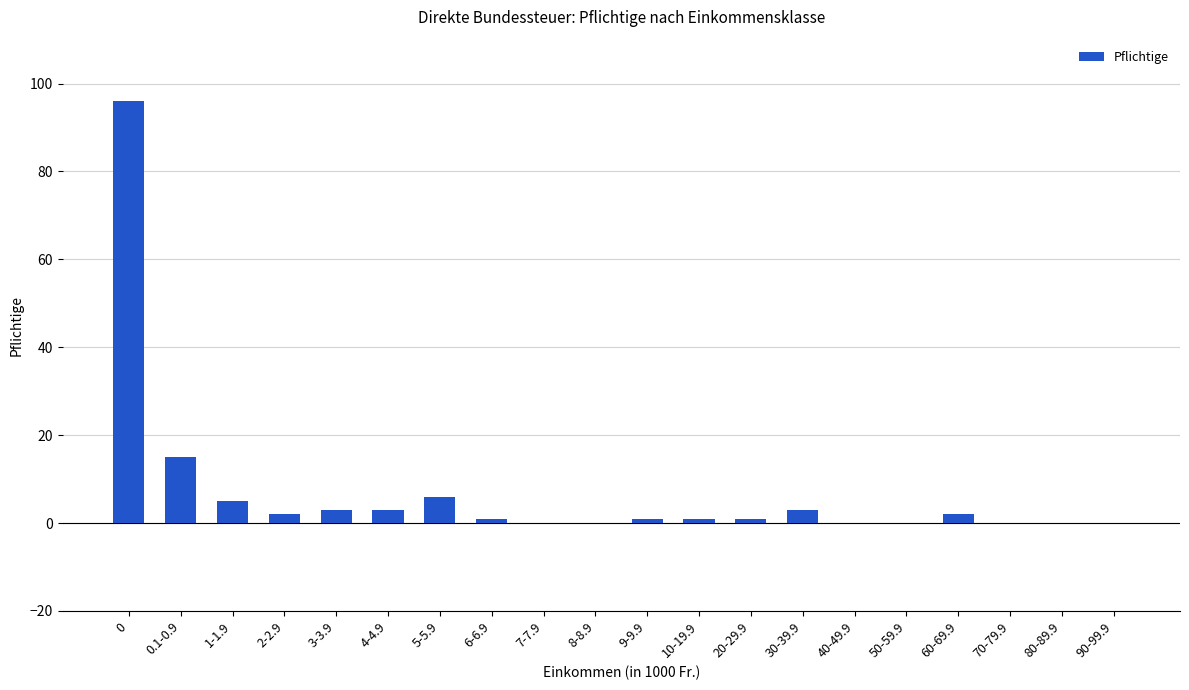

What is the average value?

7